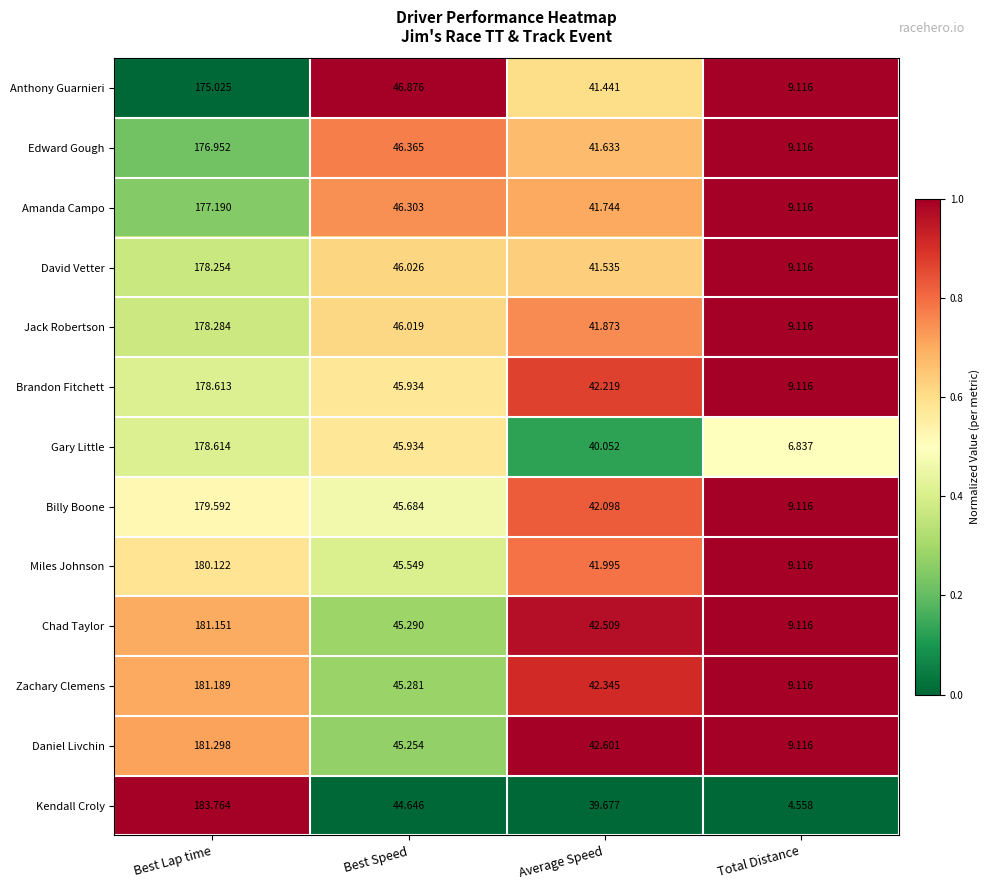

How many data points does each series have?

4